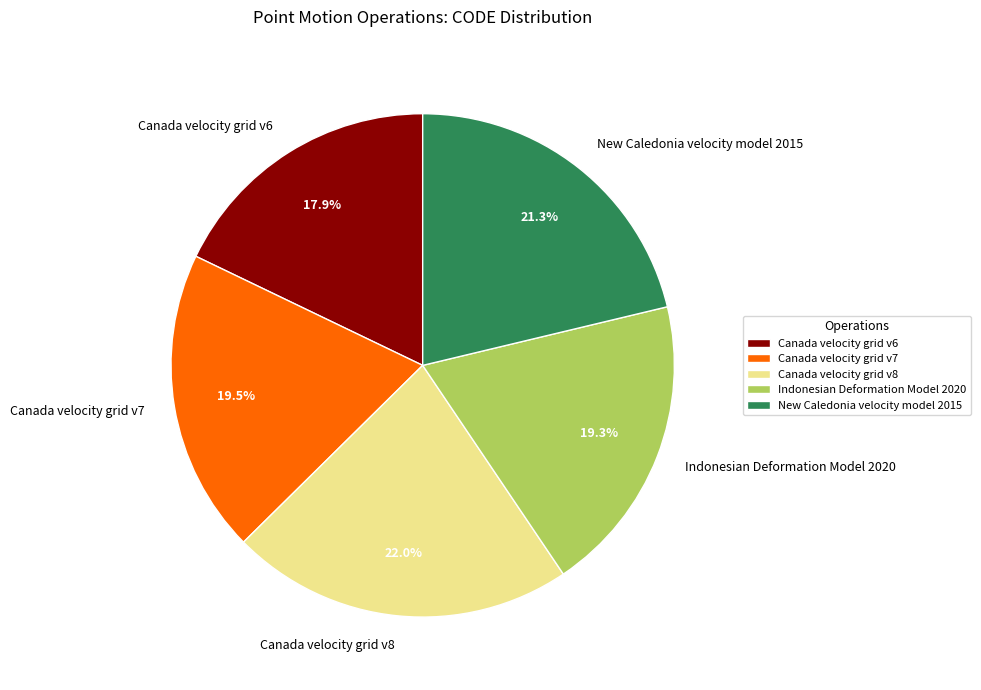

Is it true that Canada velocity grid v8 is 22% of the pie?

True